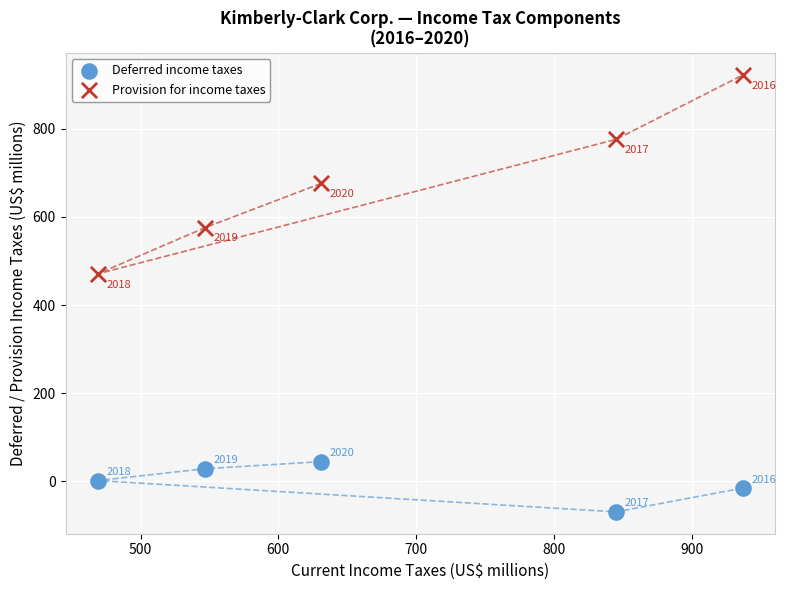

In the Provision for income taxes series, what Y value is closest to 696?

676